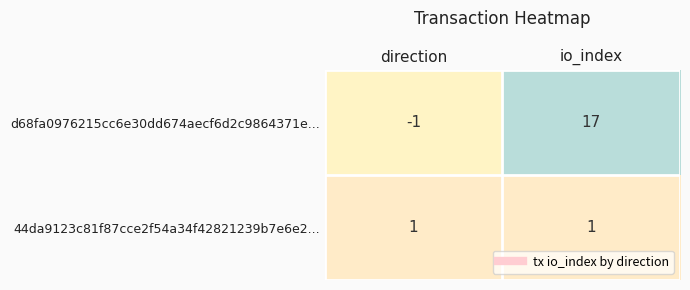

List the series in order of their peak value, lowest first.

44da9123c81f87cce2f54a34f42821239b7e6e2..., d68fa0976215cc6e30dd674aecf6d2c9864371e...